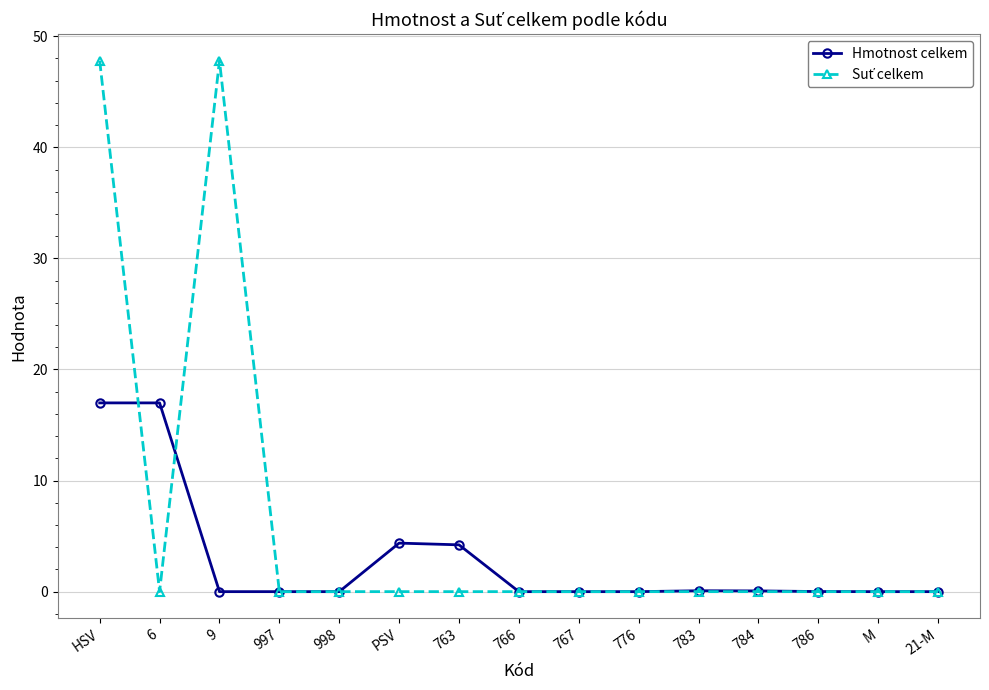

The Hmotnost celkem series shows 4.1 at 6. True or false?

False